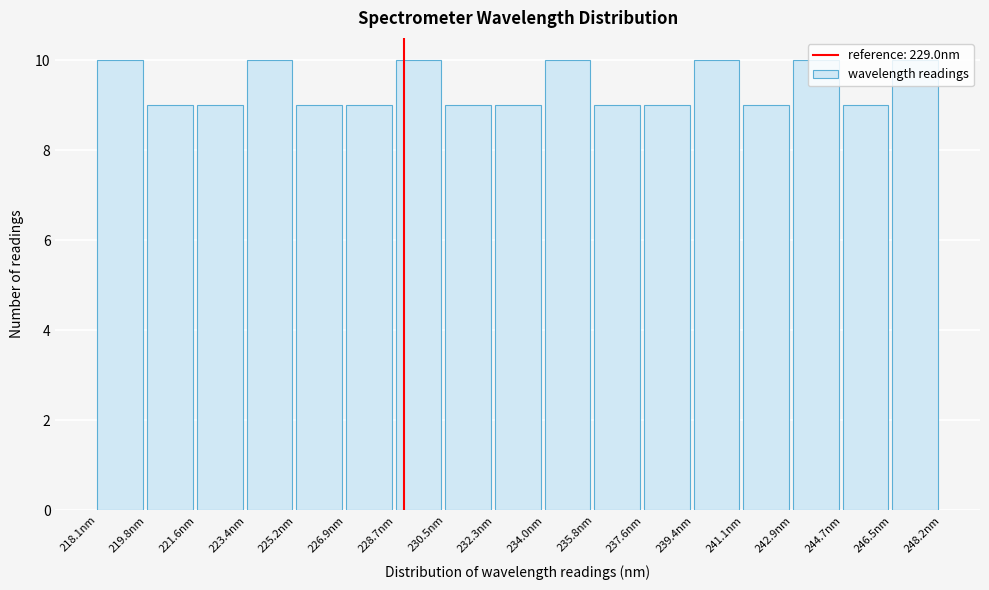

Reading left to right, transcribe this chart: for each bar, give the range it covers on the x-axis and its height. Neither the bar edges nor the heights are printed on the chart, so give them approximately, as read against the axes.

218.0 to 219.8: 10
219.8 to 221.6: 9
221.6 to 223.4: 9
223.4 to 225.2: 10
225.2 to 227.0: 9
227.0 to 228.8: 9
228.8 to 230.4: 10
230.4 to 232.2: 9
232.2 to 234.0: 9
234.0 to 235.8: 10
235.8 to 237.6: 9
237.6 to 239.4: 9
239.4 to 241.2: 10
241.2 to 243.0: 9
243.0 to 244.6: 10
244.6 to 246.4: 9
246.4 to 248.2: 10